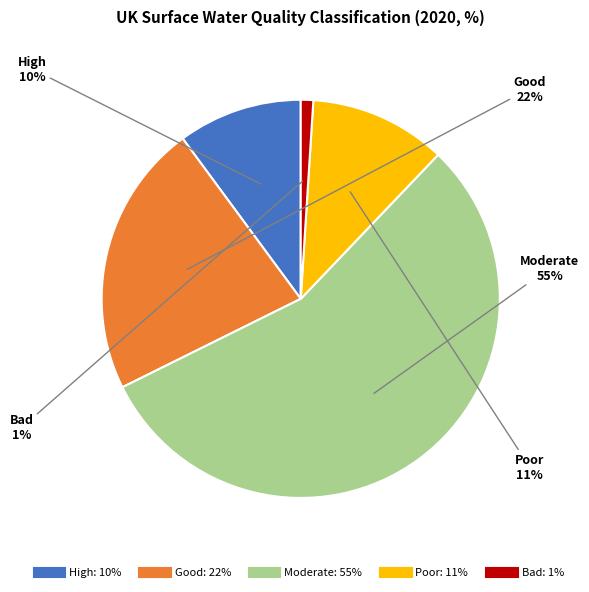

Does Moderate represent more than half of the total?

Yes